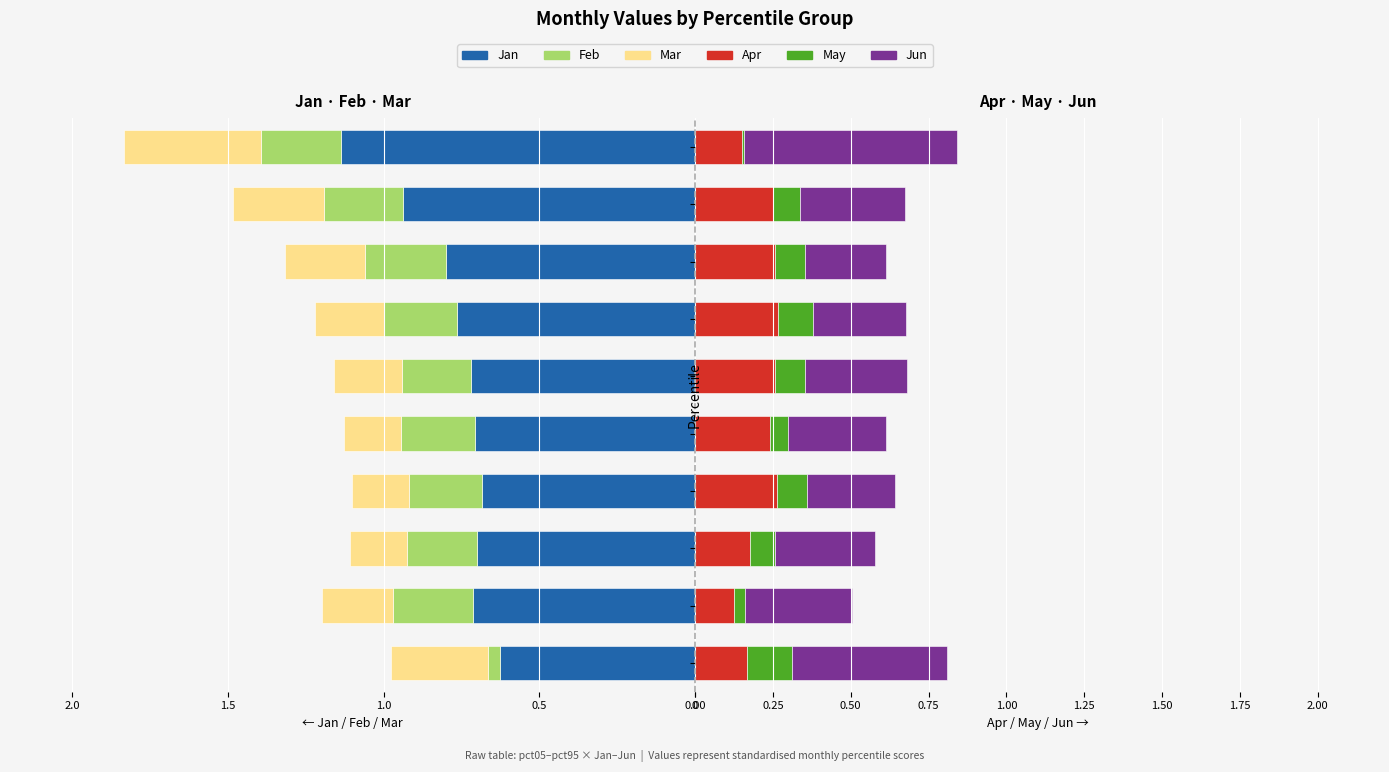

Is it true that Jan equals -1.1 at pct95?

True